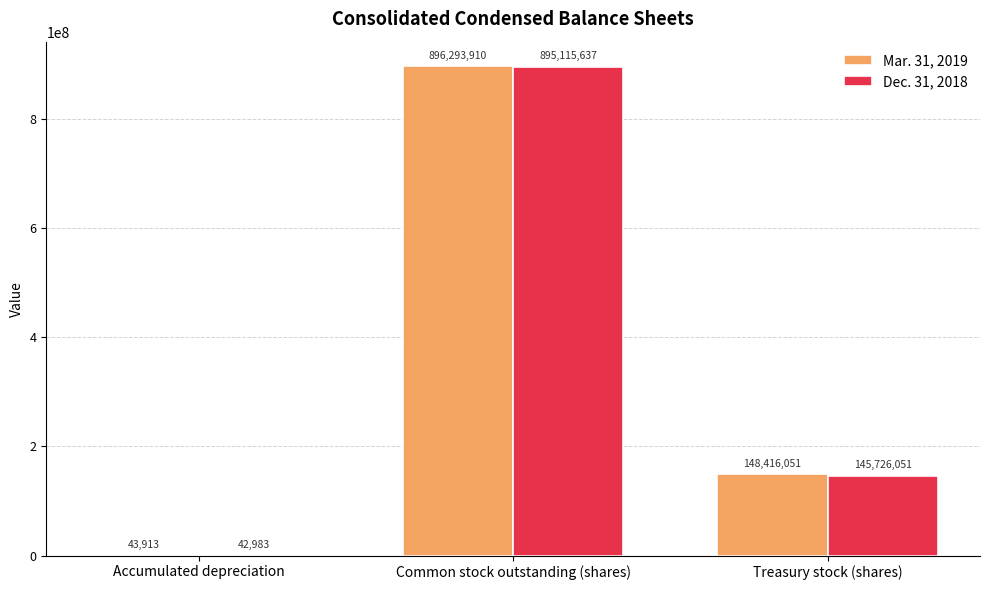

What is the greatest value displayed?

896293910